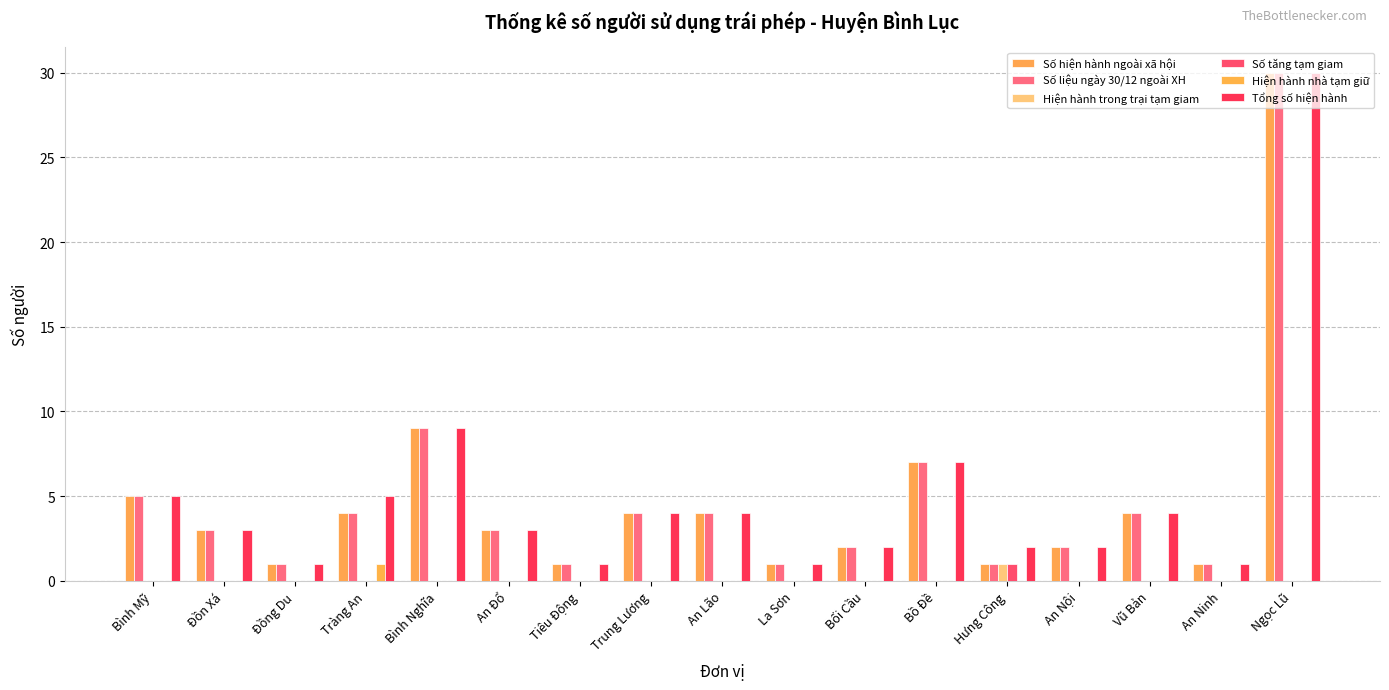

What is the total value across all series at Vũ Bản?

12